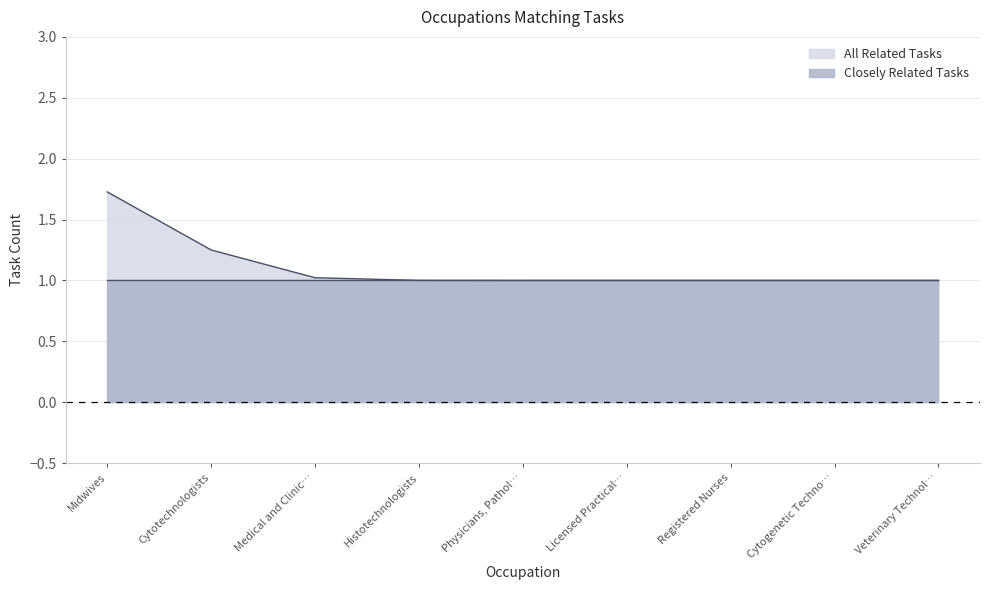

What are all the series names shown in the legend?

Closely Related Tasks, All Related Tasks